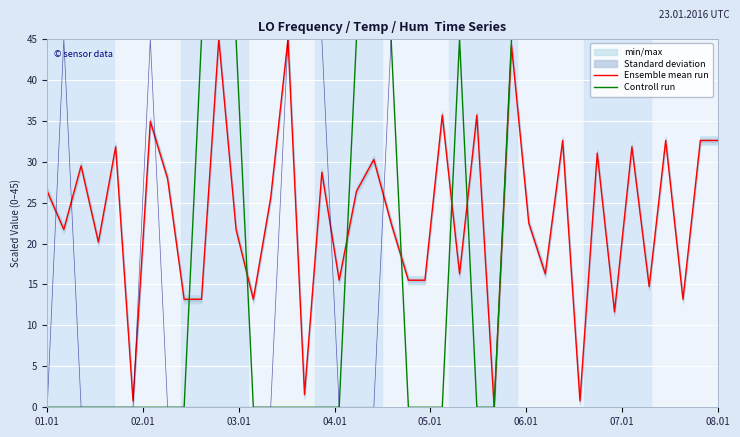

Where does the Ensemble mean run series first go above 25?

01.01